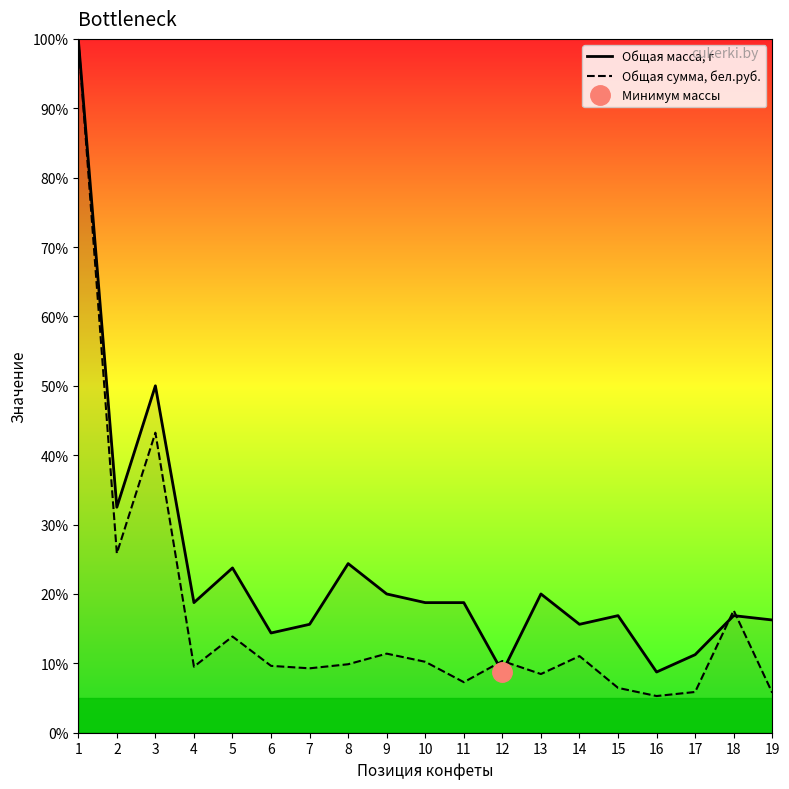

Does the chart display data point markers on the line(s)?

No